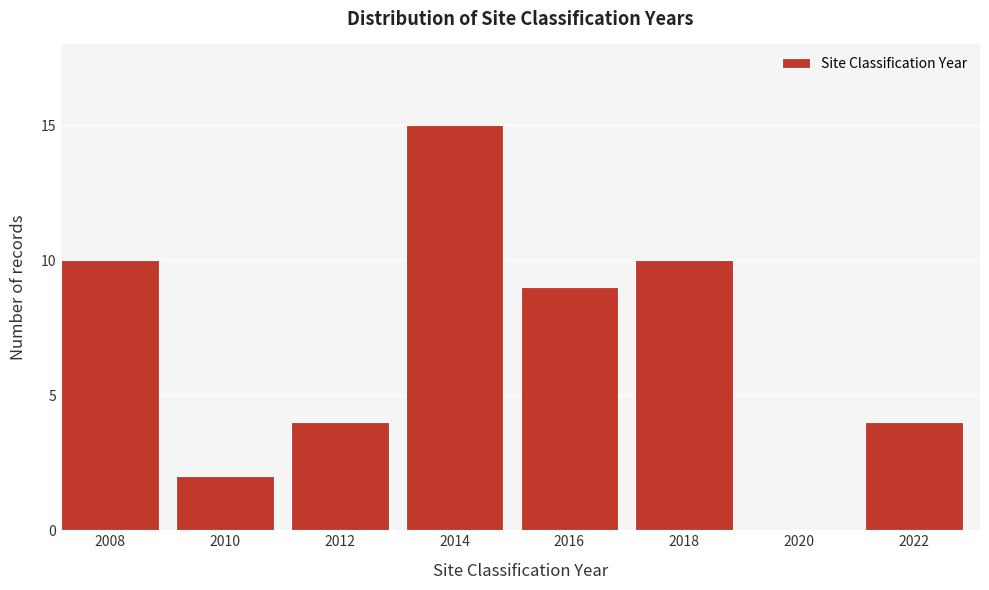

Reading left to right, what are all the values shown in this chart?

2008=10	2010=2	2012=4	2014=15	2016=9	2018=10	2020=0	2022=4